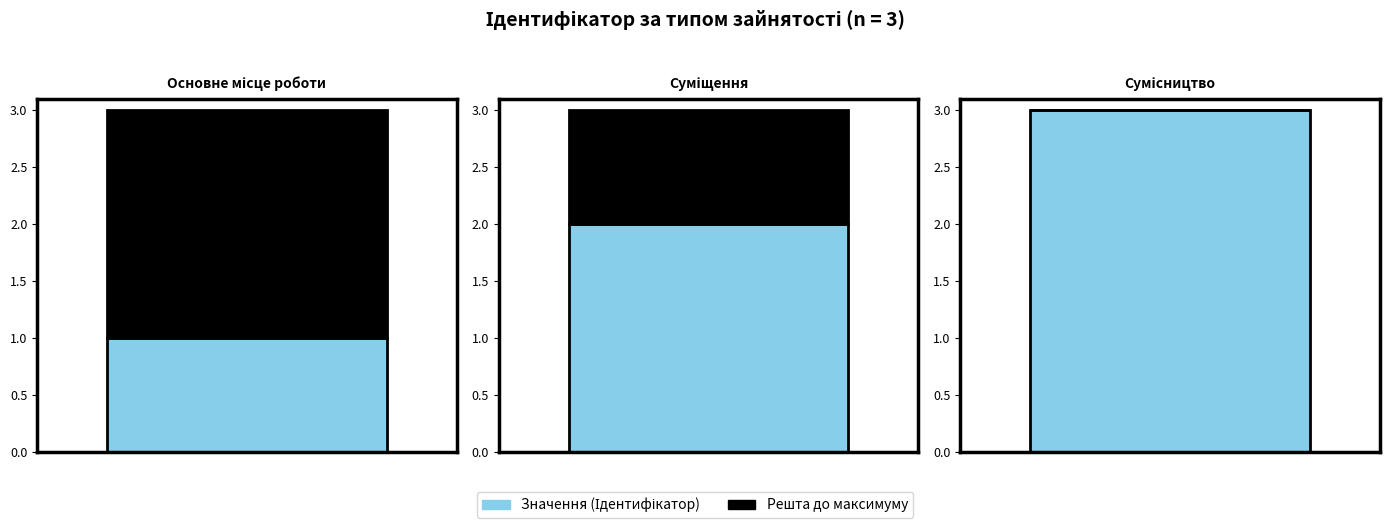

How many data points does each series have?

3